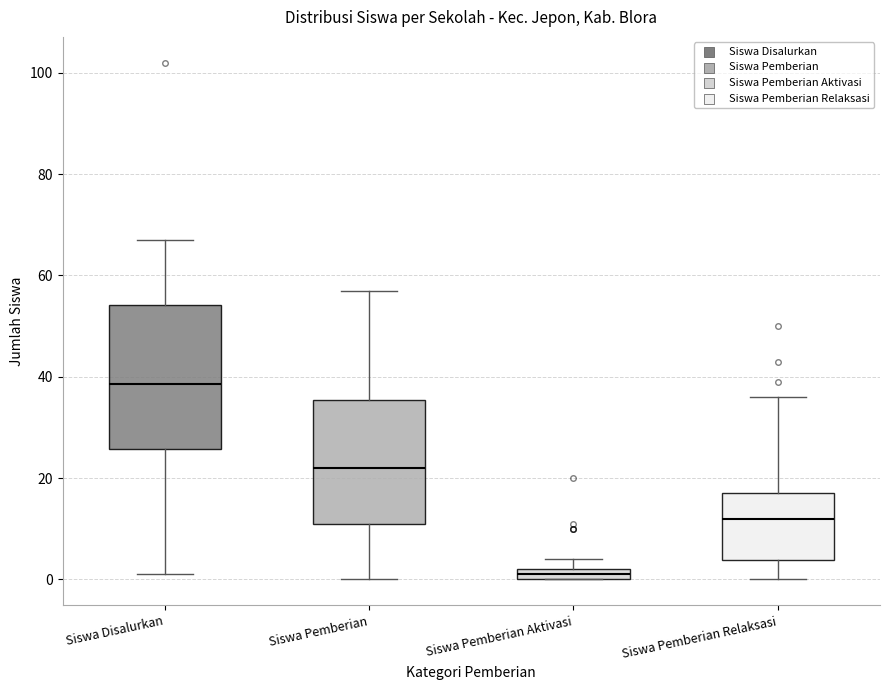

Which box is the tallest, from its lower edge to its upper edge?

Siswa Disalurkan